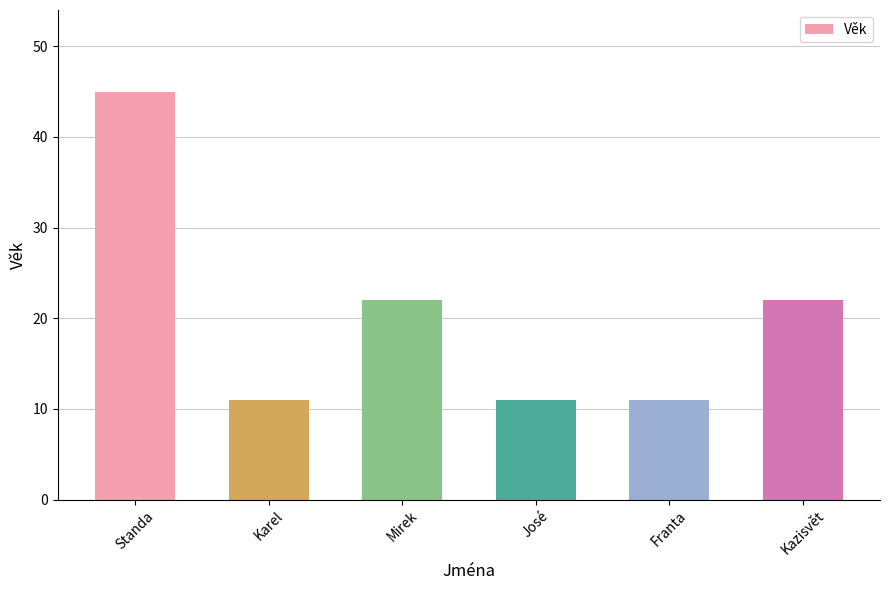

Reading right to left, list all the values displayed in this chart.

Kazisvět=22	Franta=11	José=11	Mirek=22	Karel=11	Standa=45